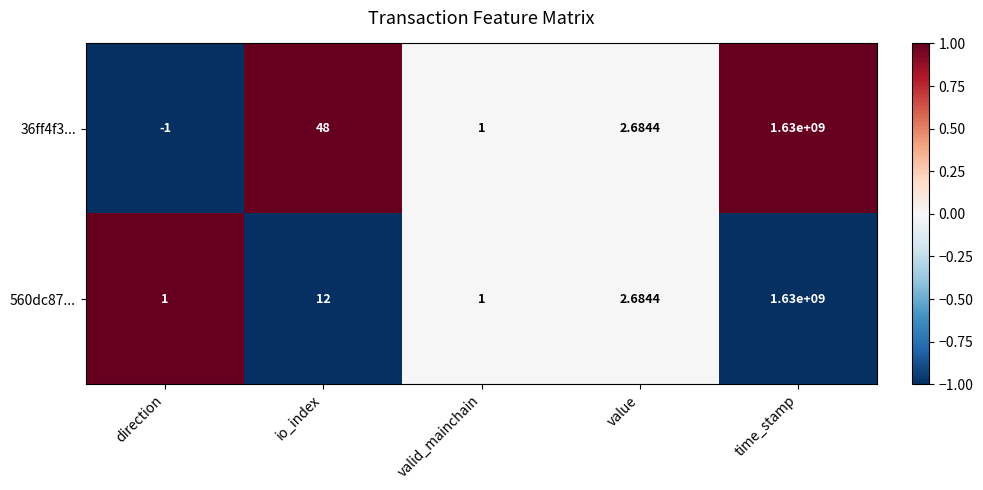

Which label corresponds to the smallest value in the chart?

direction